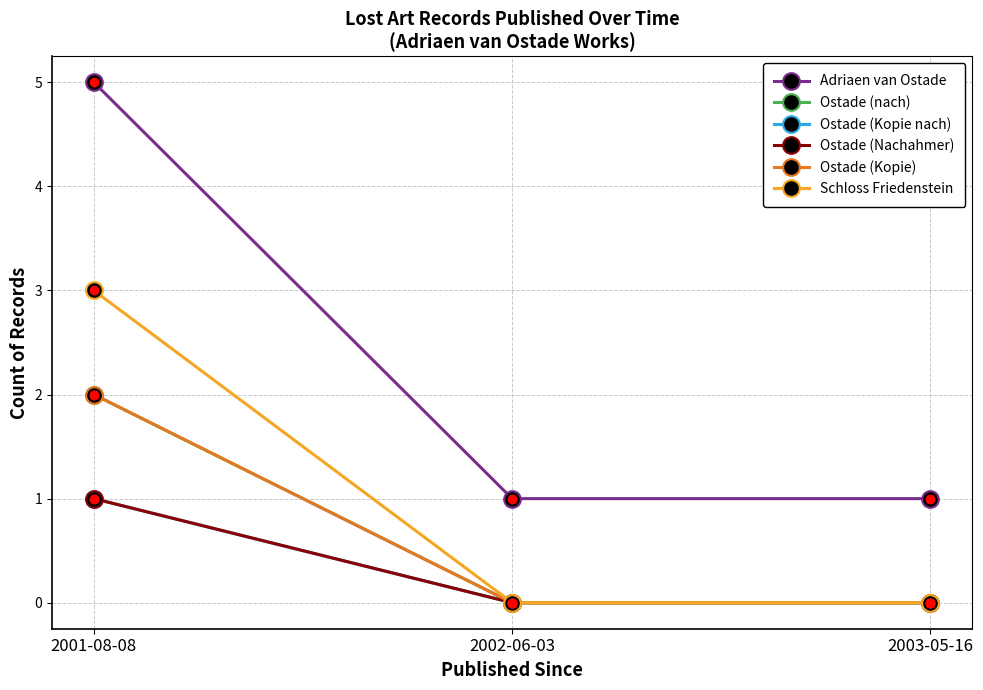

At 2003-05-16, list the series in order from largest to smallest.

Adriaen van Ostade, Ostade (nach), Ostade (Kopie nach), Ostade (Nachahmer), Ostade (Kopie), Schloss Friedenstein